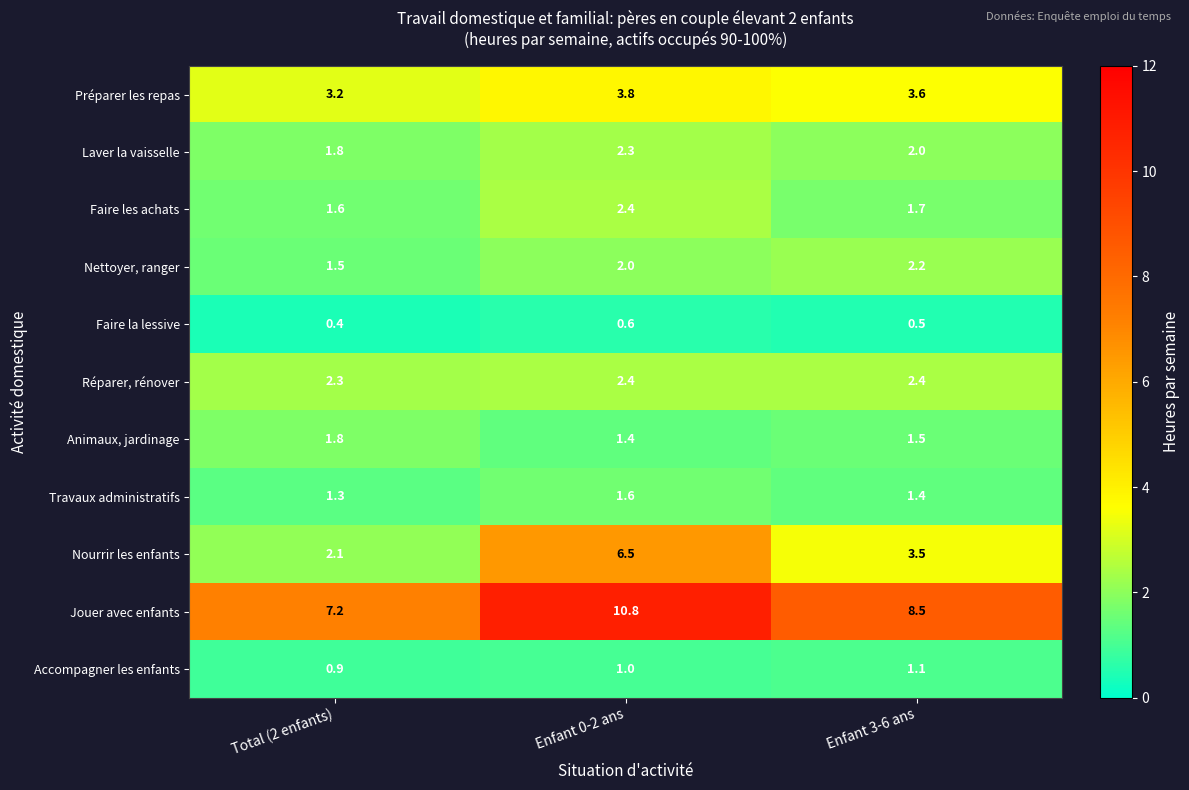

The Faire les achats series shows 2.4 at Enfant 0-2 ans. True or false?

True